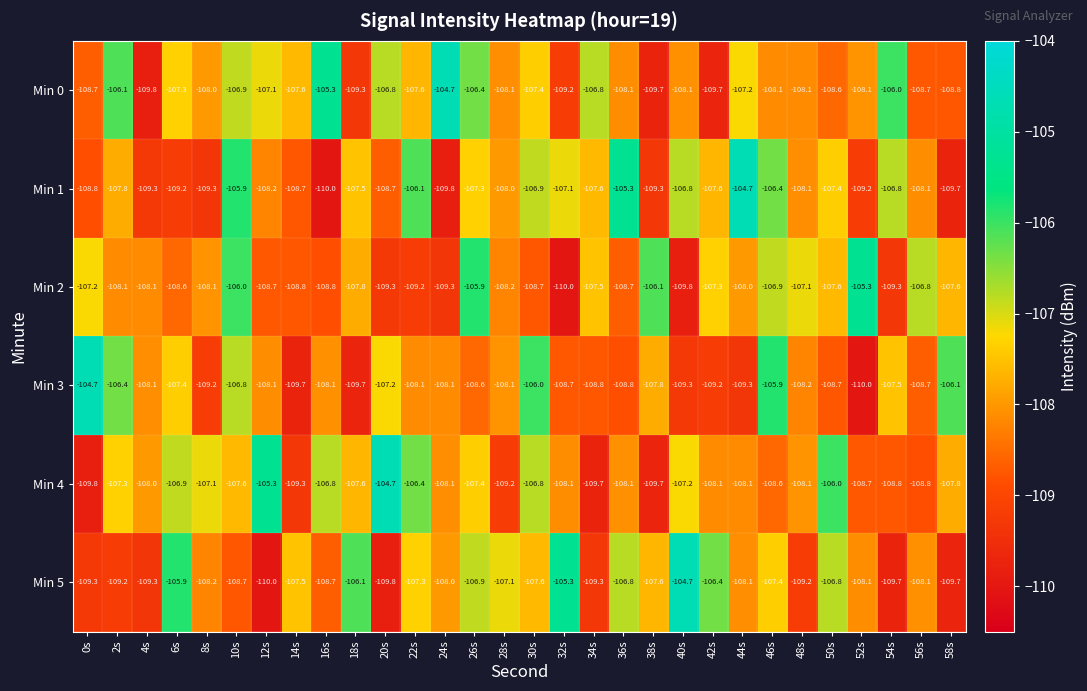

Which series changed the most between 34s and 52s?

Min 2